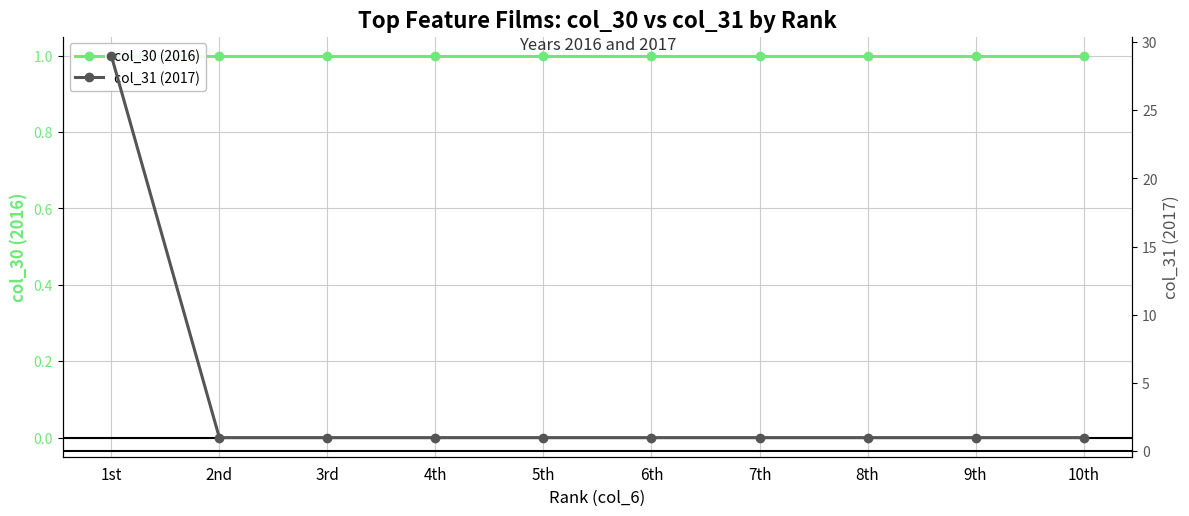

What is the label of the 2nd point from the left?

2nd